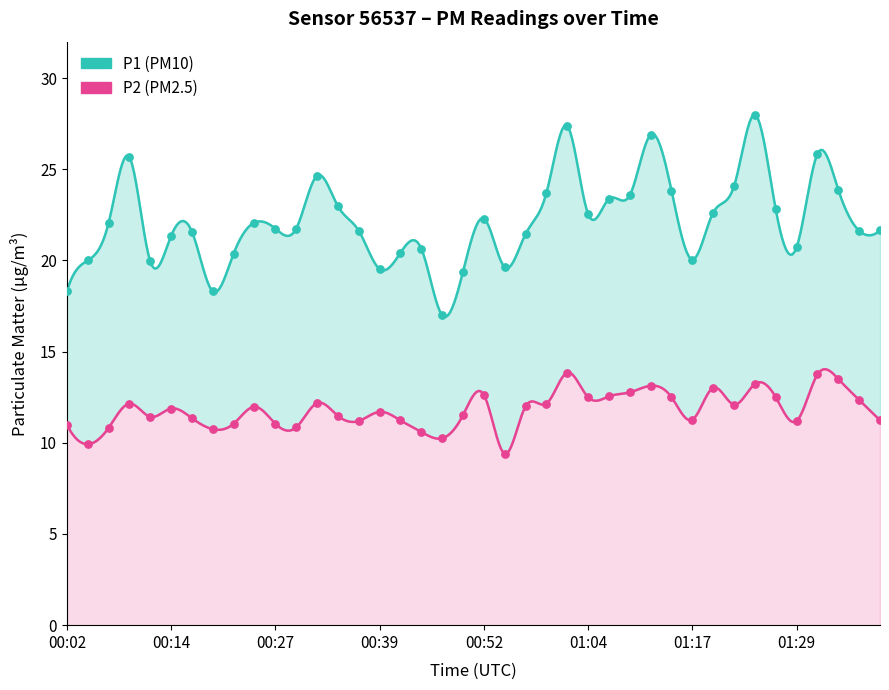

Which series has the widest spread of Y values?

P1